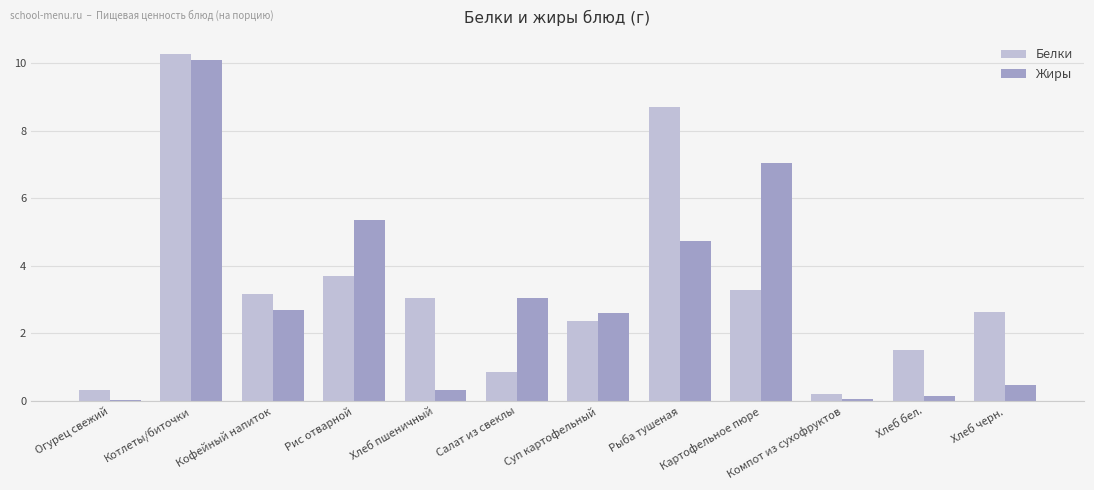

What is the sum of the Белки values at Хлеб черн. and Рис отварной?

6.3